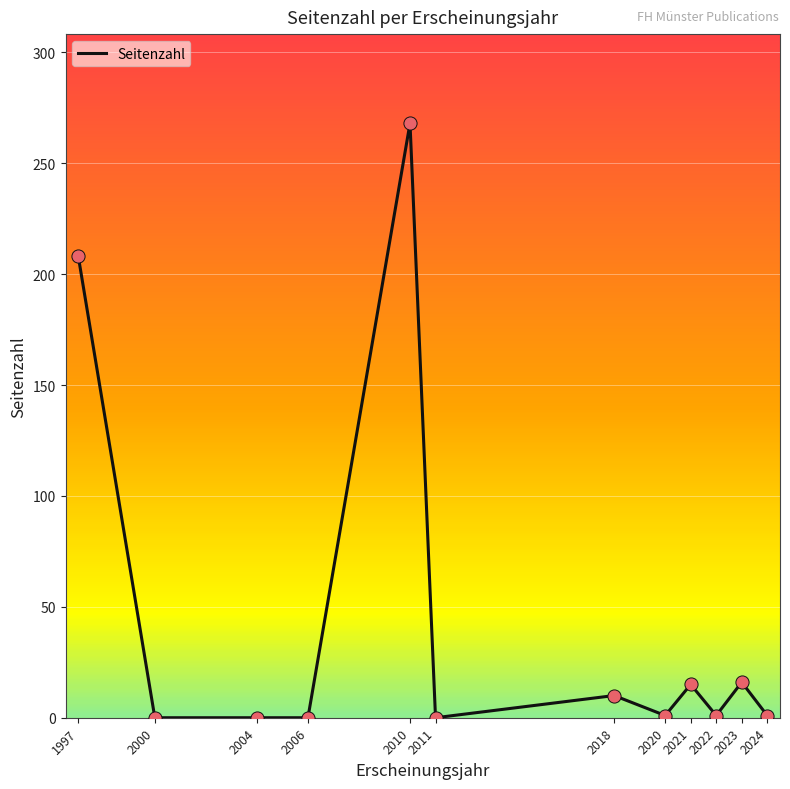

Between 2023 and 2010, which is larger?

2010